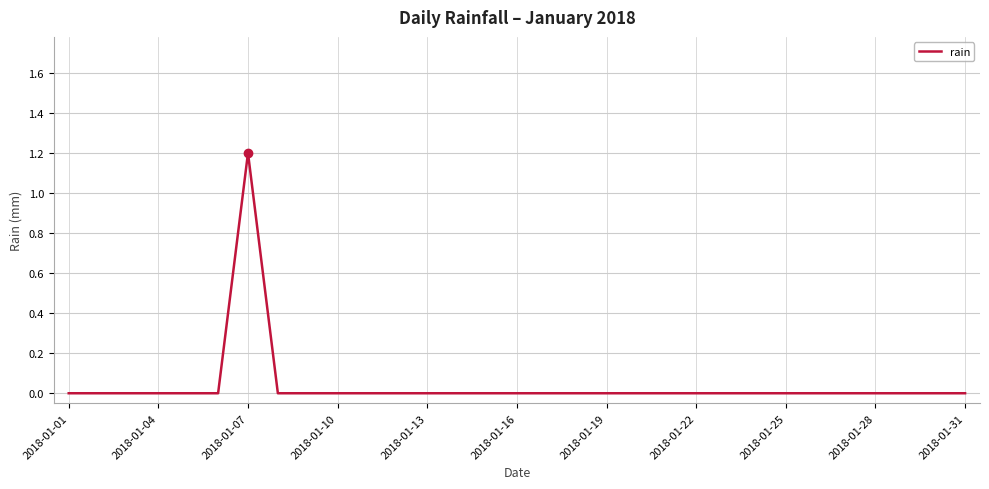

What is the difference between the maximum and minimum values?

1.2